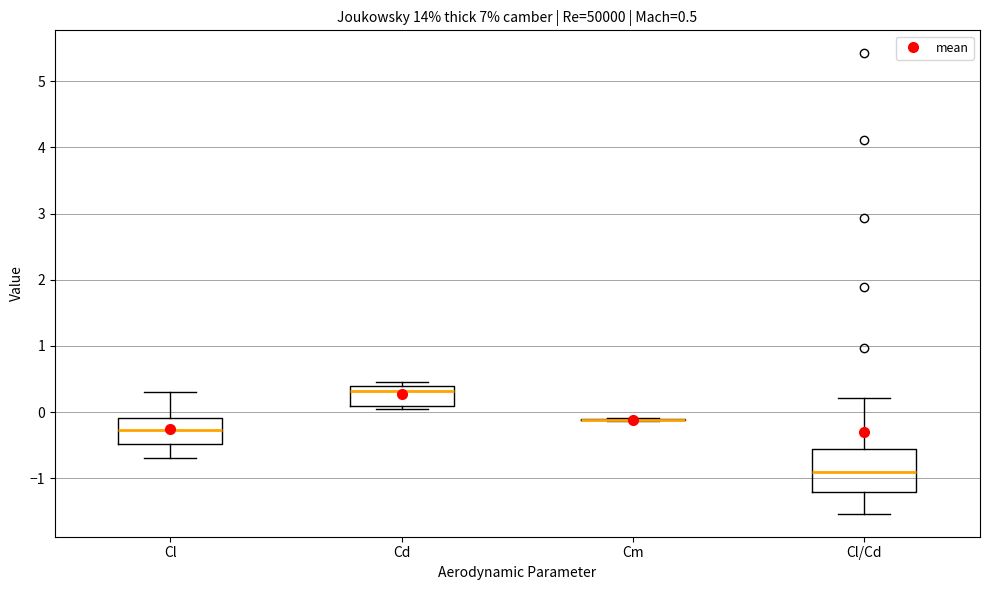

Which box is the tallest, from its lower edge to its upper edge?

Cl/Cd